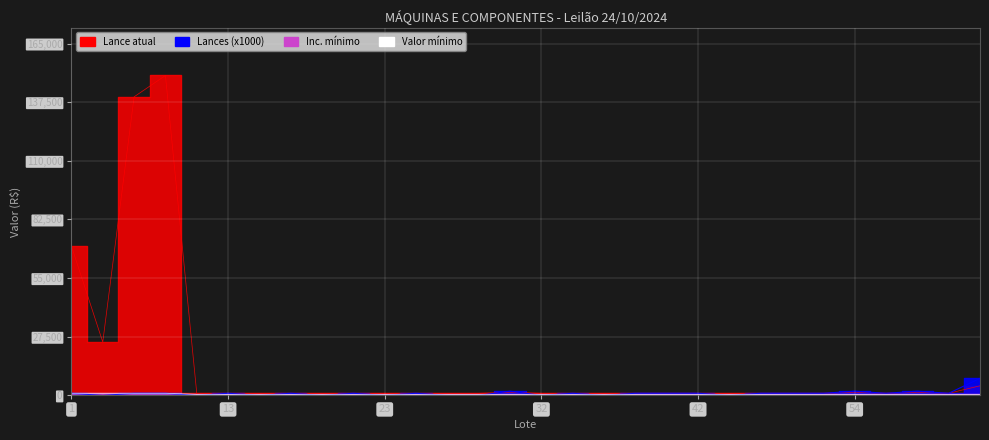

How many intersections are there between Inc. minimo and Lances?

15